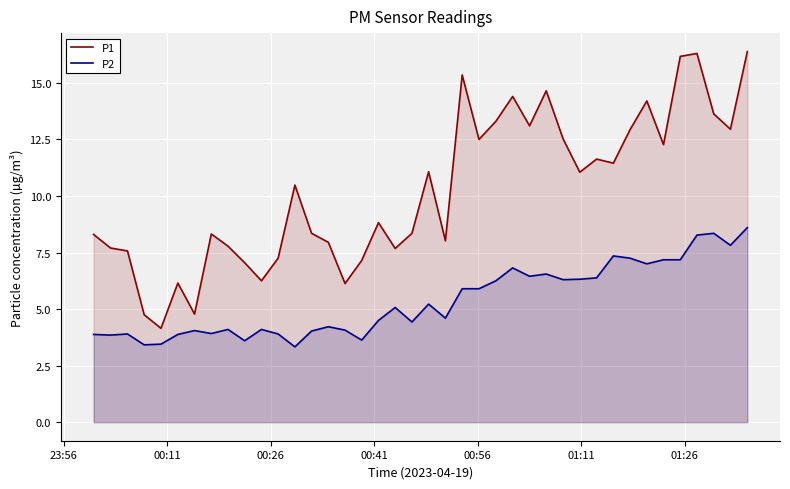

What is the maximum value for P2?

8.6